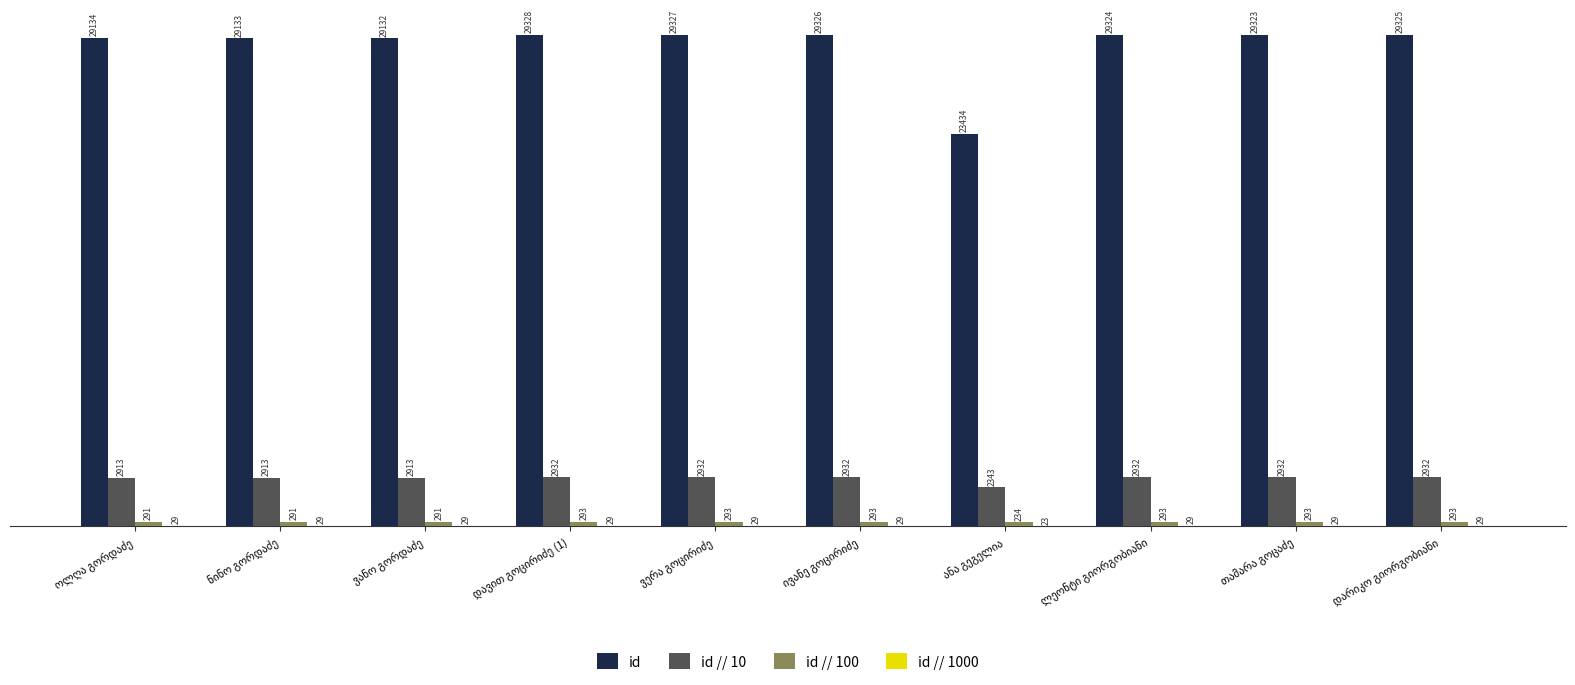

Which series has the largest total across all categories?

id